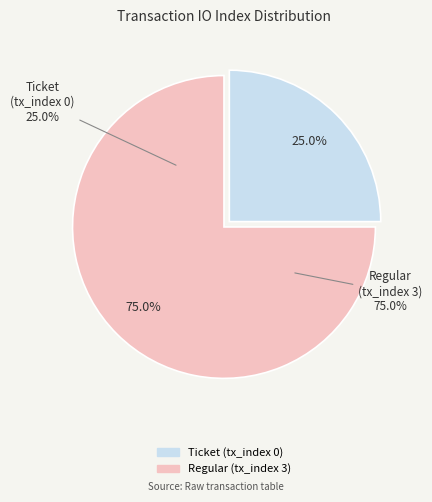

Does Regular (tx_index 3) represent more than half of the total?

Yes